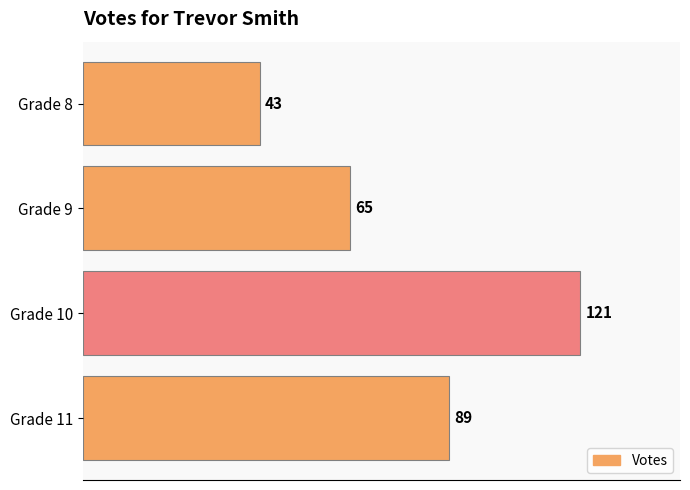

What is the change in value from Grade 10 to Grade 11?

-32